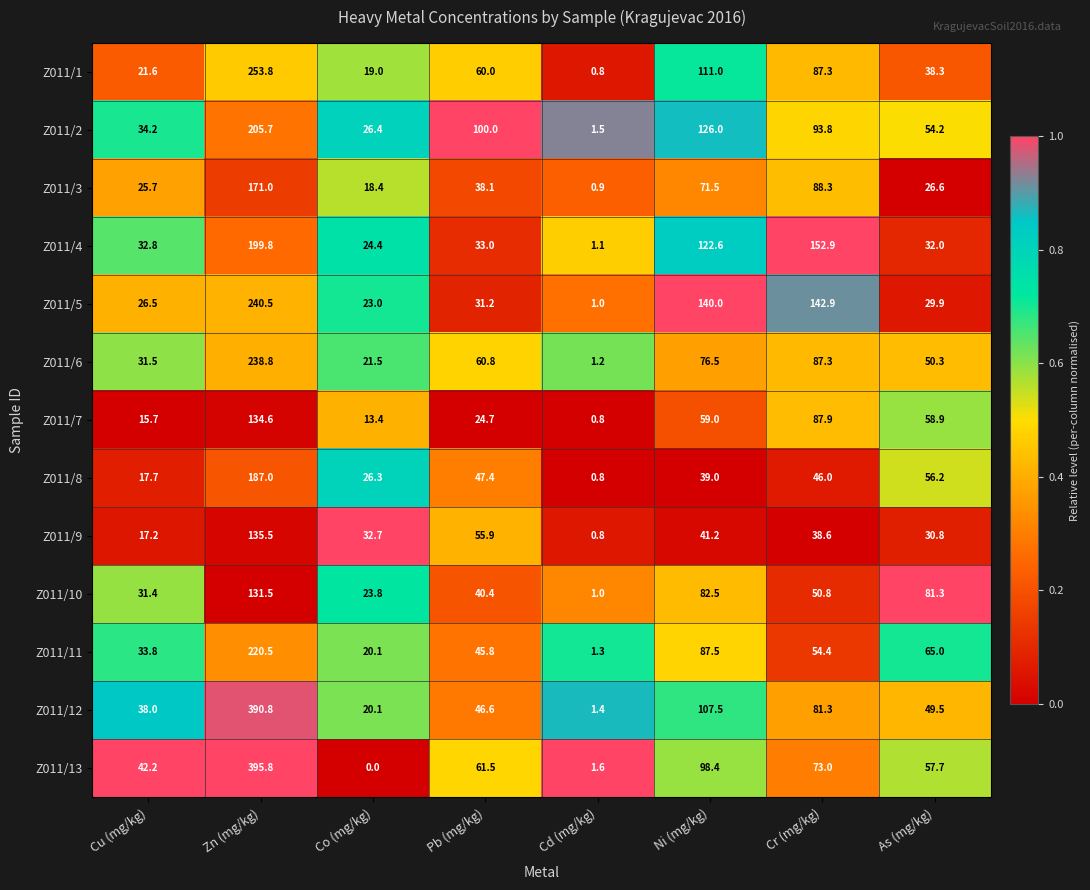

Which series has the largest range (max minus min)?

Z011/13